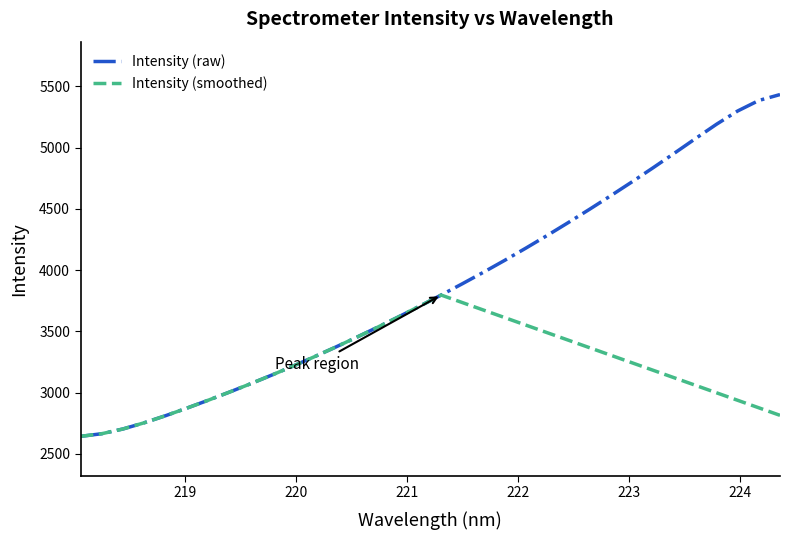

Which series has the widest spread of values?

Intensity (raw)